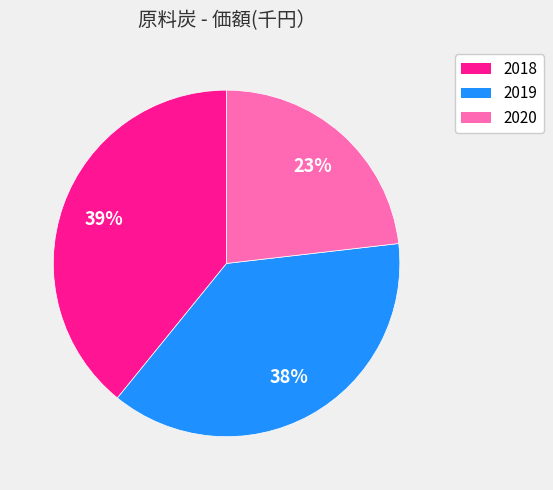

Does 2018 represent more than half of the total?

No